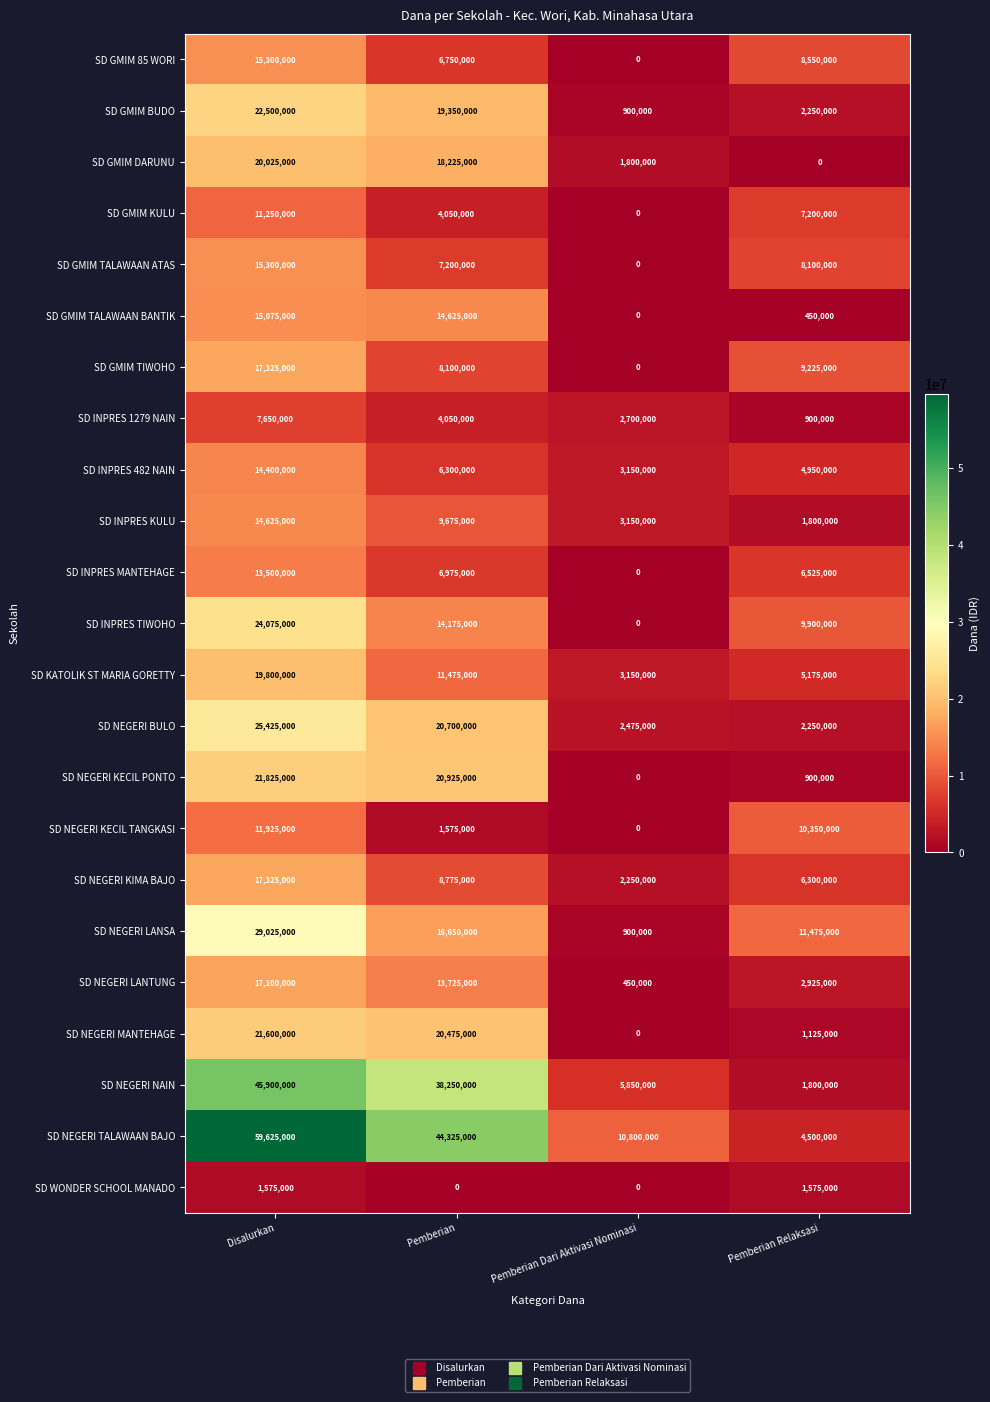

Between Disalurkan and Pemberian, which series saw the biggest shift?

SD NEGERI TALAWAAN BAJO